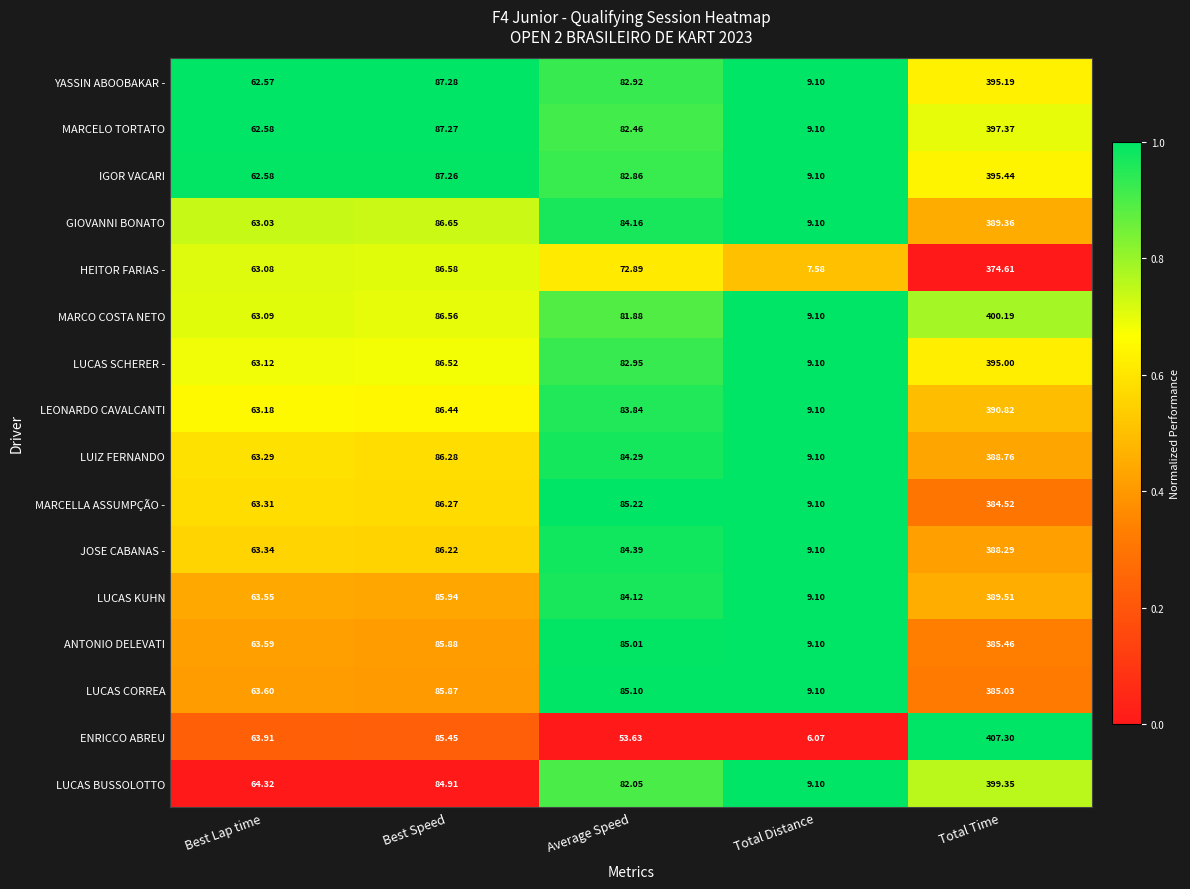

How many series are shown in this chart?

16